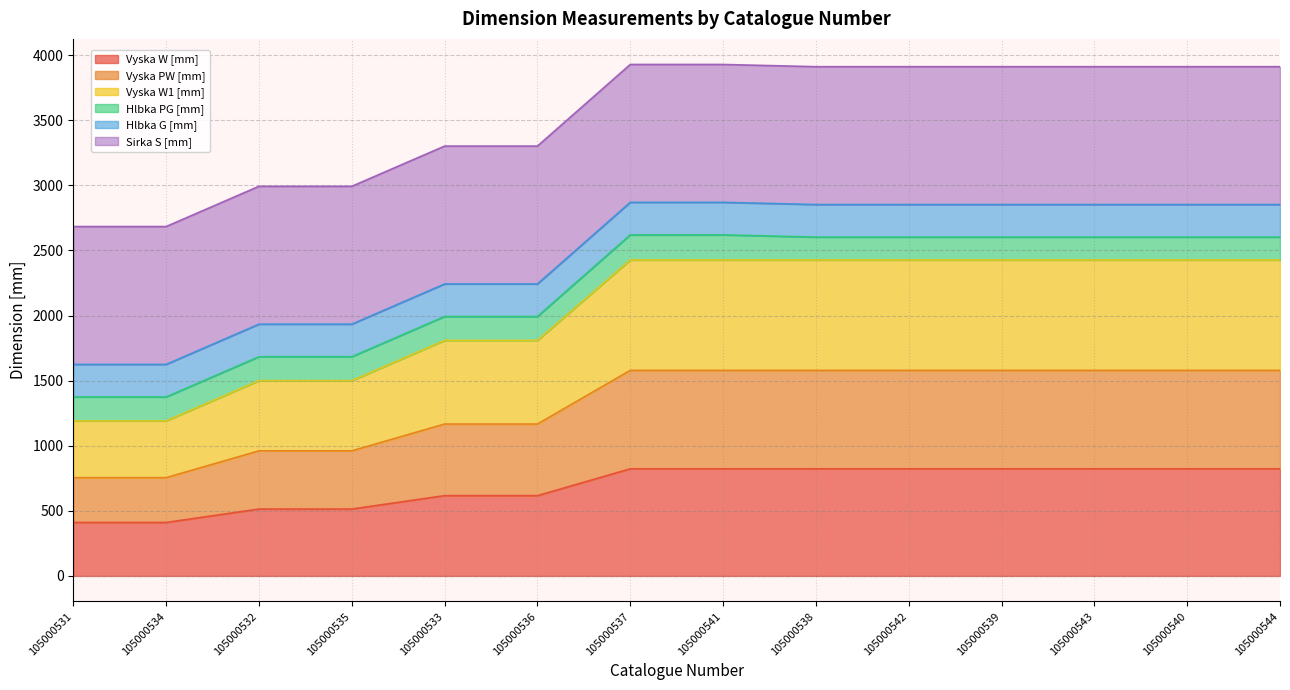

What position from the right is 105000534?

13